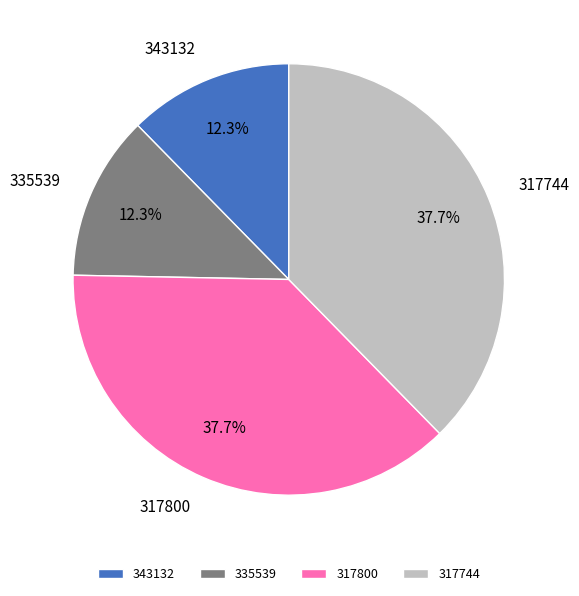

Between 317744 and 335539, which is larger?

317744